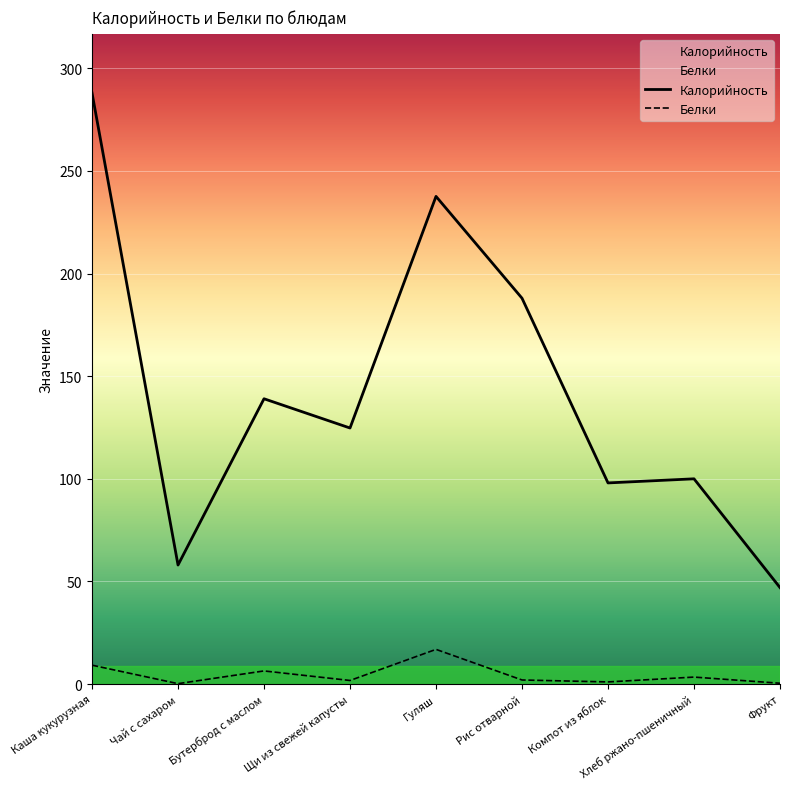

What is the minimum value shown in the chart?

0.2